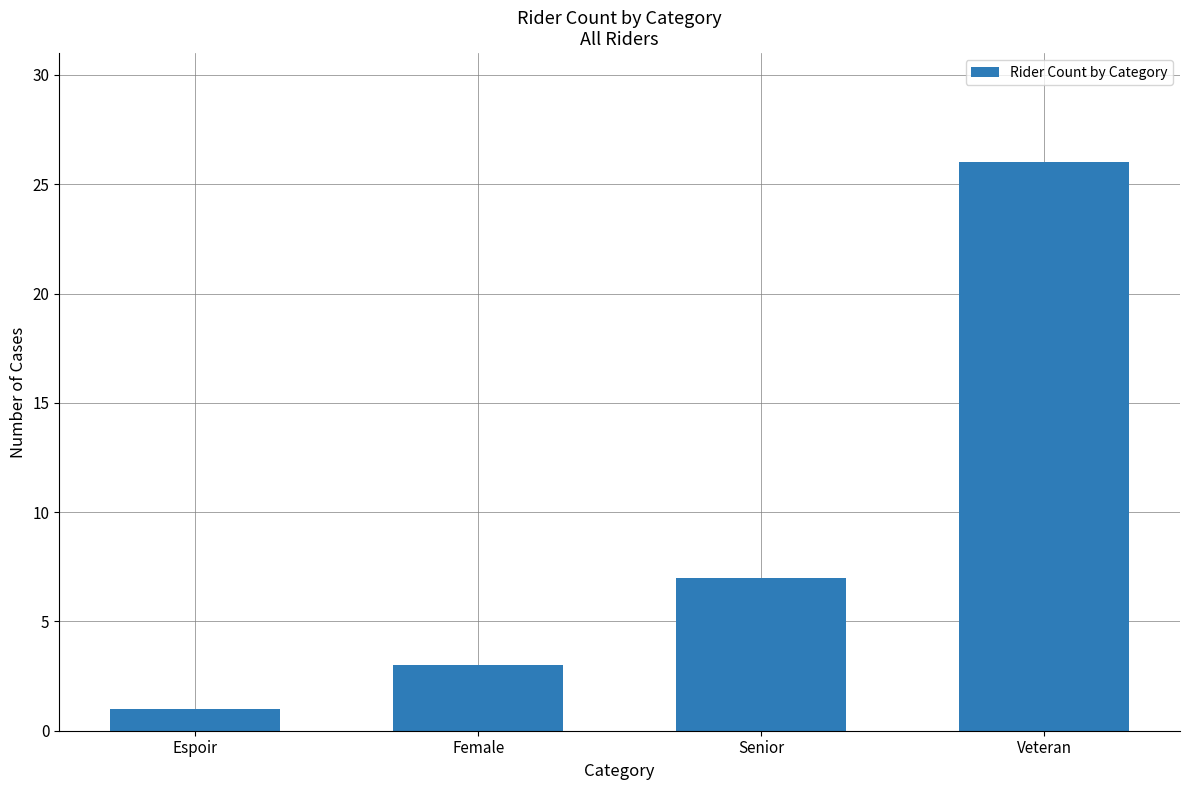

What is the label of the 4th bar from the left?

Veteran